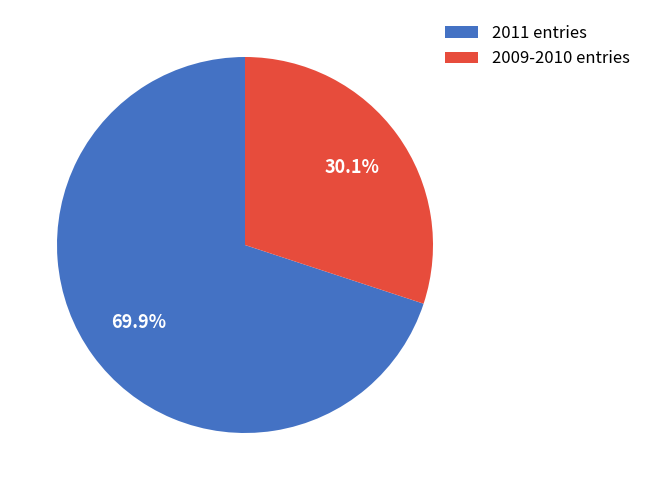

Which has a higher value, 2009-2010 entries or 2011 entries?

2011 entries